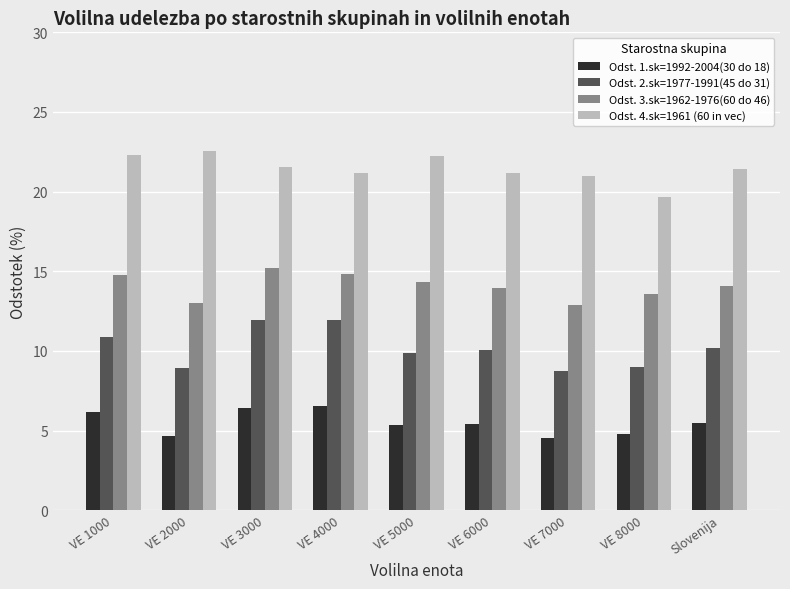

The value of Odst. 4.sk=1961 (60 in vec) at VE 8000 is 4.4. True or false?

False